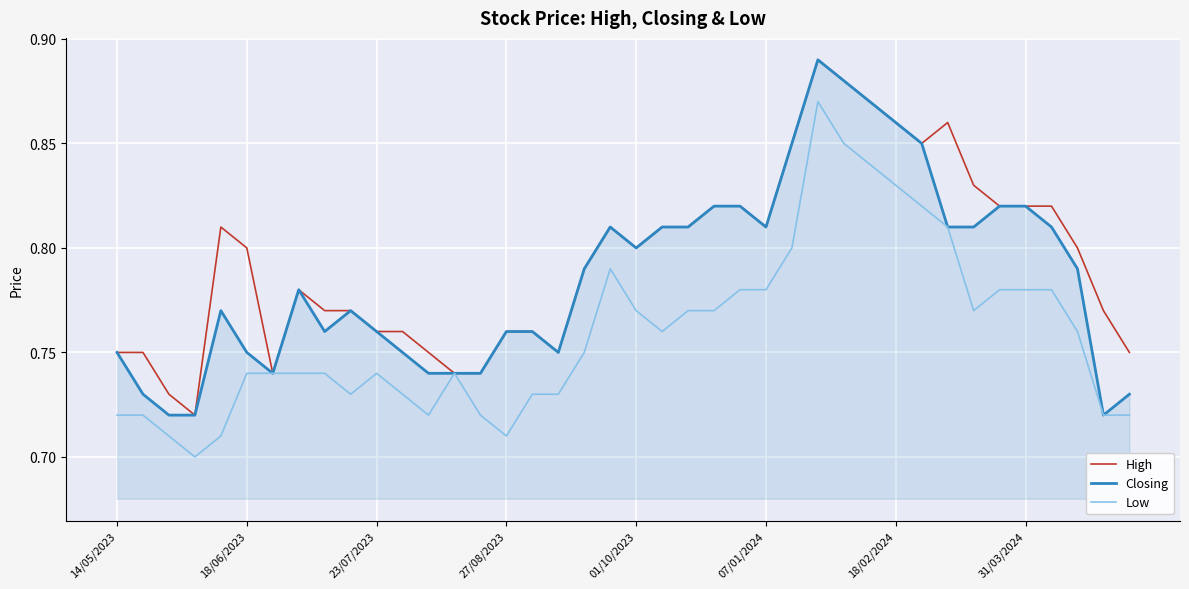

How many categories are shown in the chart?

40